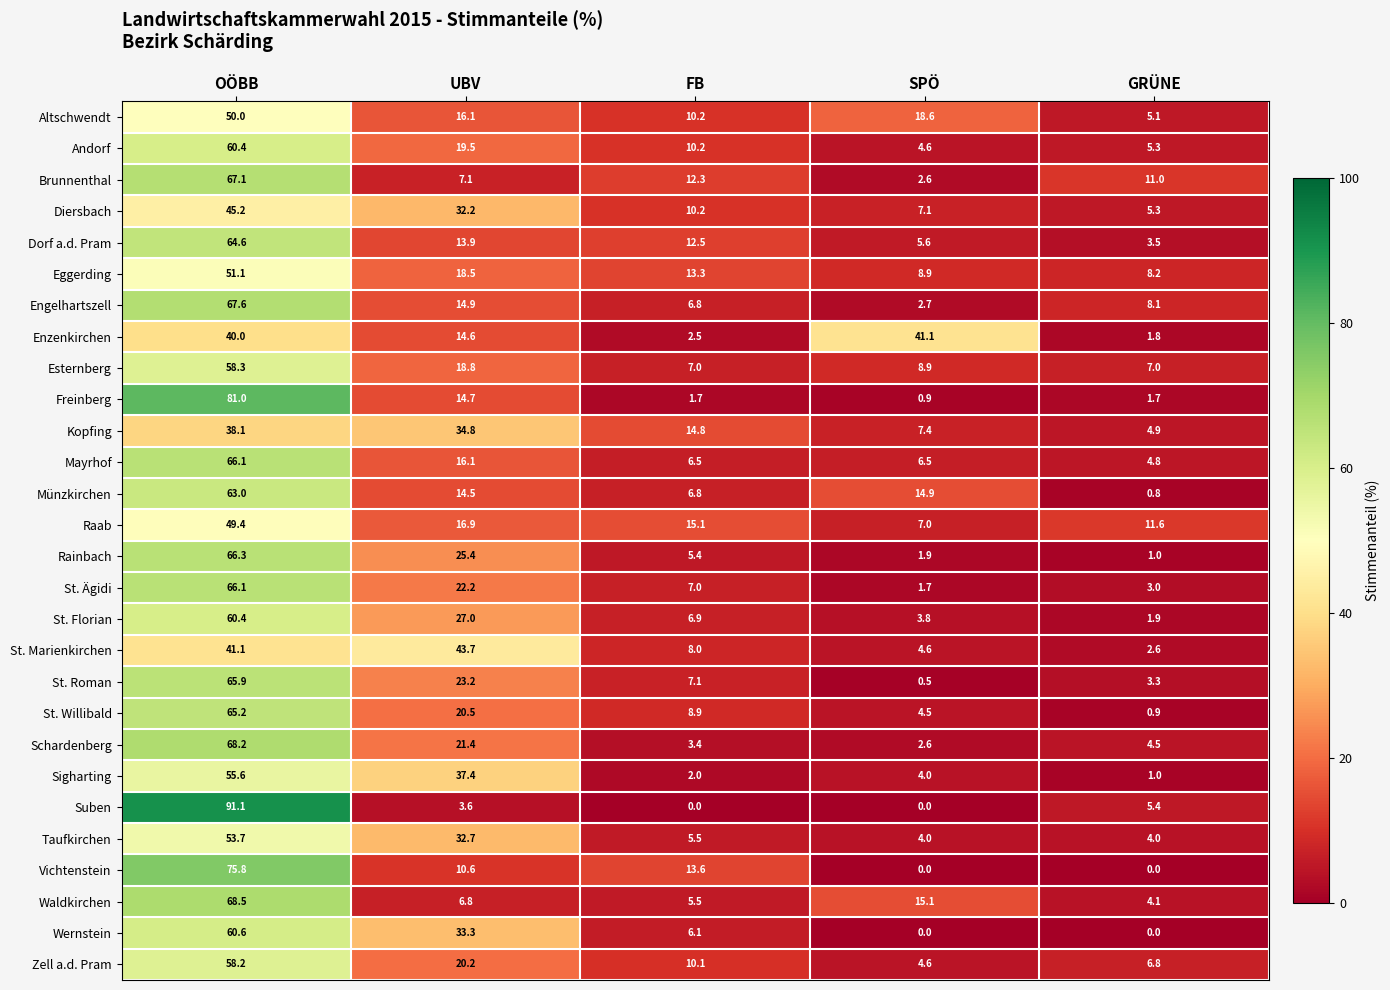

What is the difference between the maximum and minimum values in the Enzenkirchen series?

39.3